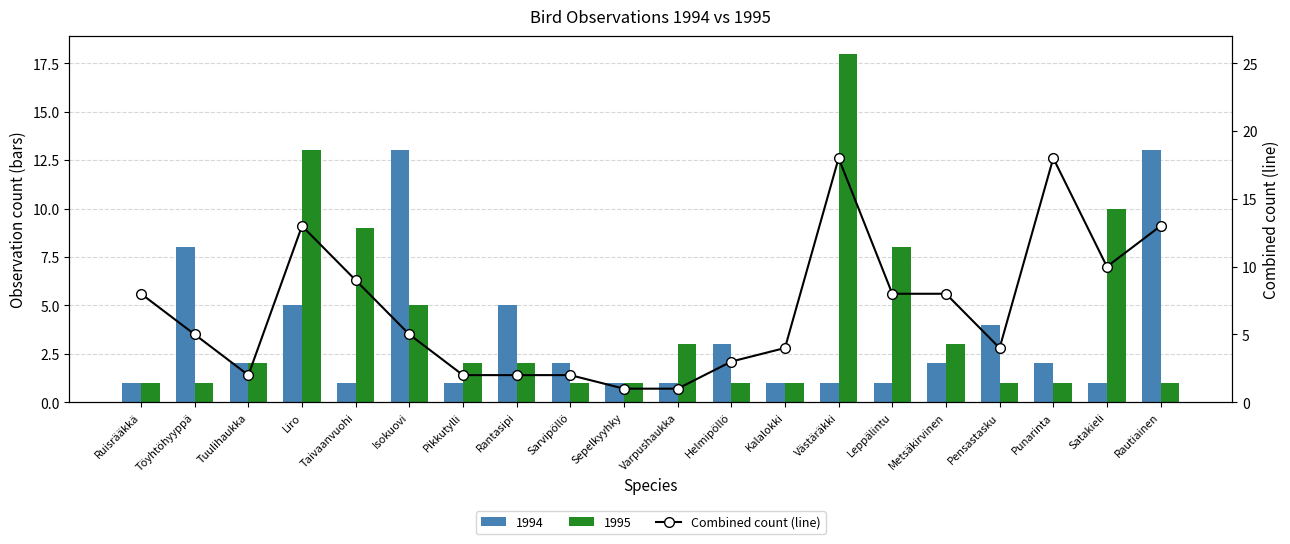

Which has a higher value, Satakieli or Leppälintu?

Satakieli